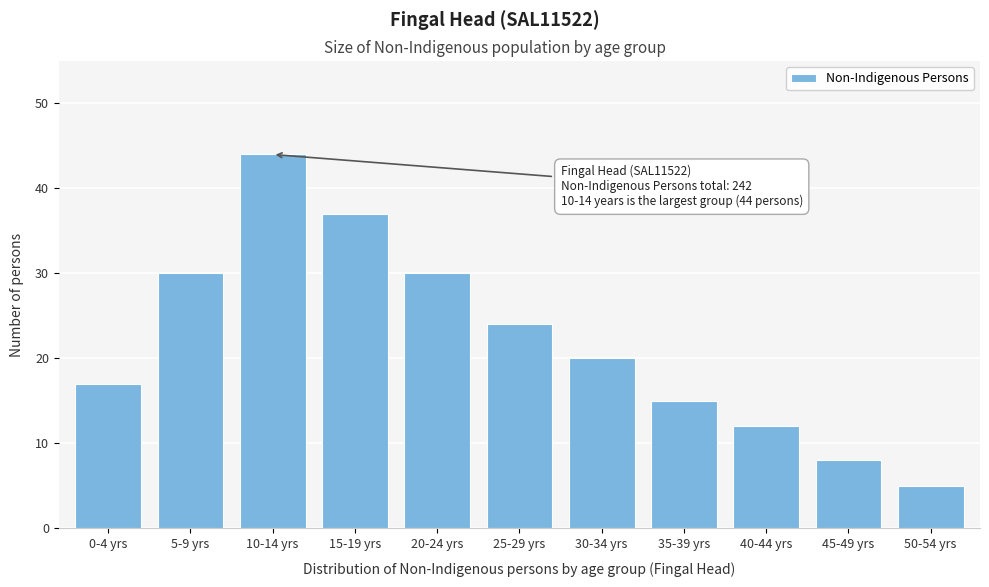

Reading right to left, what are all the values shown in this chart?

5	8	12	15	20	24	30	37	44	30	17